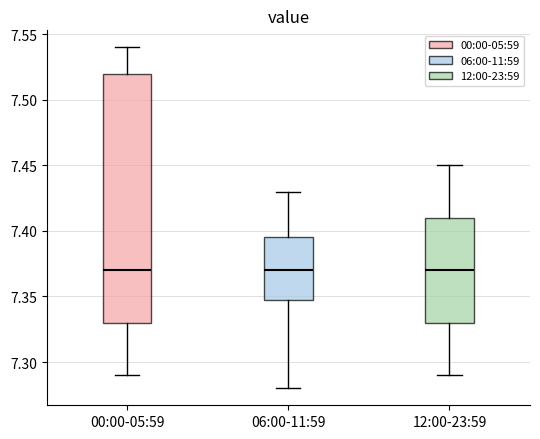

Comparing the boxes themselves (not the whiskers), which one is the tallest?

00:00-05:59